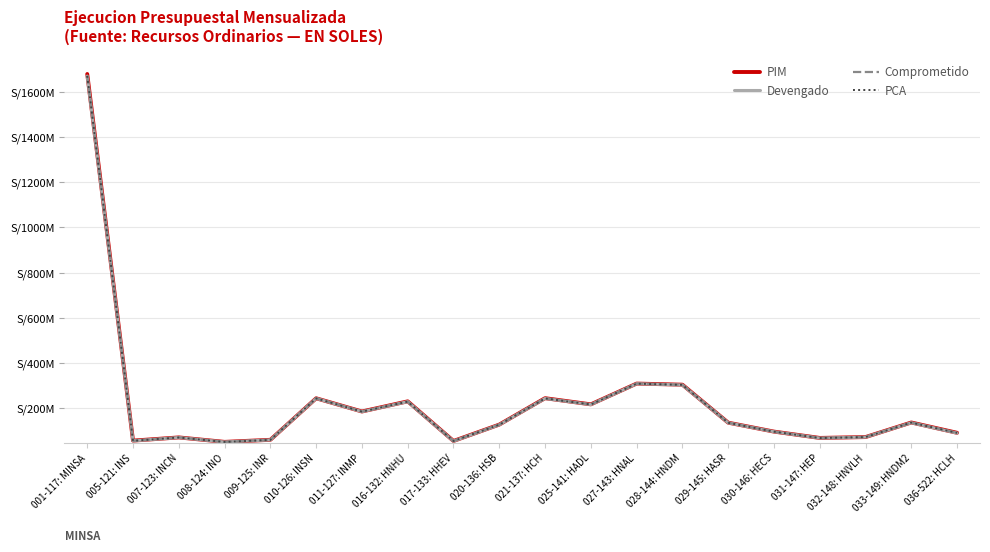

Reading right to left, transcribe all the data shown in this chart.

PIM: 88.6	134.4	69.7	65.8	93.9	133.6	302.2	307.1	214.9	242.3	125.1	52.4	228.2	183.2	241.9	57.5	48.3	68.1	53.9	1681.1
Devengado: 87.3	133.5	69.5	65.3	93.5	133.1	301.1	306.6	214.1	241.1	124.4	51.7	227.0	182.4	241.5	57.1	48.0	67.7	53.0	1672.0
Comprometido: 88.0	133.7	69.5	65.4	93.5	133.1	301.3	306.6	214.2	241.2	124.5	51.9	227.0	182.7	241.5	57.1	48.1	67.7	53.0	1673.1
PCA: 88.2	133.8	69.6	65.5	93.6	133.2	301.4	306.7	214.3	241.2	124.5	52.4	227.0	182.6	241.6	57.1	48.1	67.8	53.1	1673.0